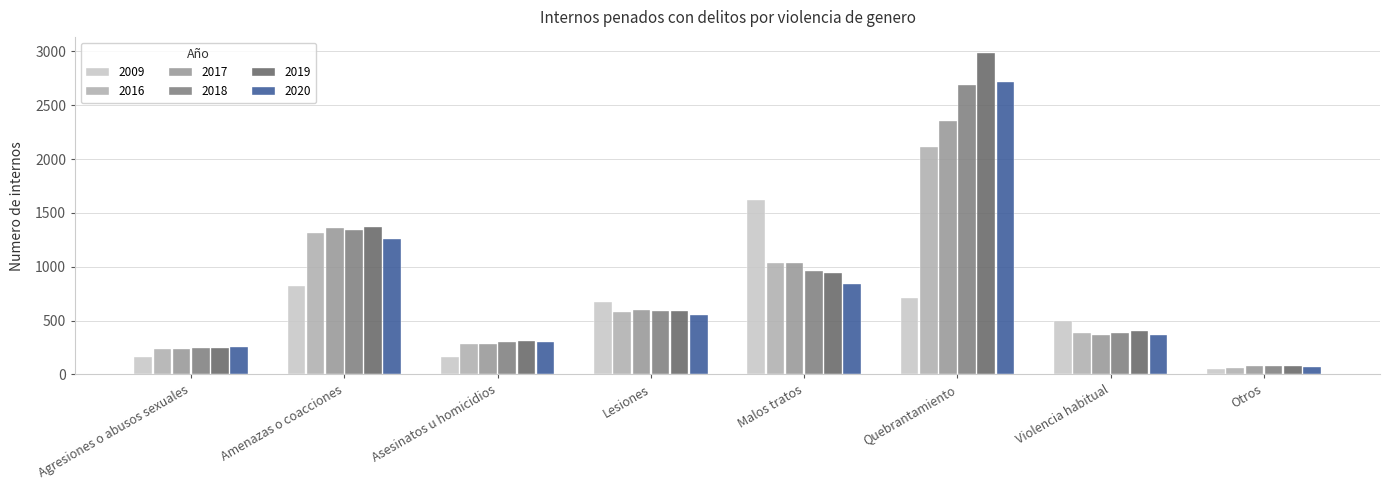

What is the sum of the 2019 values at Violencia habitual and Amenazas o coacciones?

1777